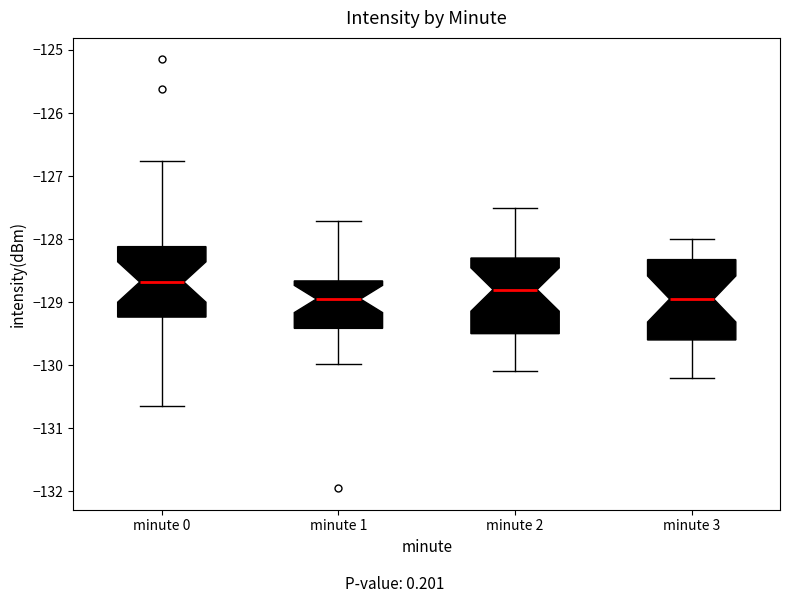

Reading left to right, read every box against the y-axis: the position of its median line, the range the box covers, and the ends of its whiskers. The values are not printed on the chart, so give them approximately, as read against the axis.

minute 0: median -128.7, box -129.2 to -128.1, whiskers -130.6 to -126.8
minute 1: median -128.9, box -129.4 to -128.7, whiskers -130.0 to -127.7
minute 2: median -128.8, box -129.5 to -128.3, whiskers -130.1 to -127.5
minute 3: median -128.9, box -129.6 to -128.3, whiskers -130.2 to -128.0